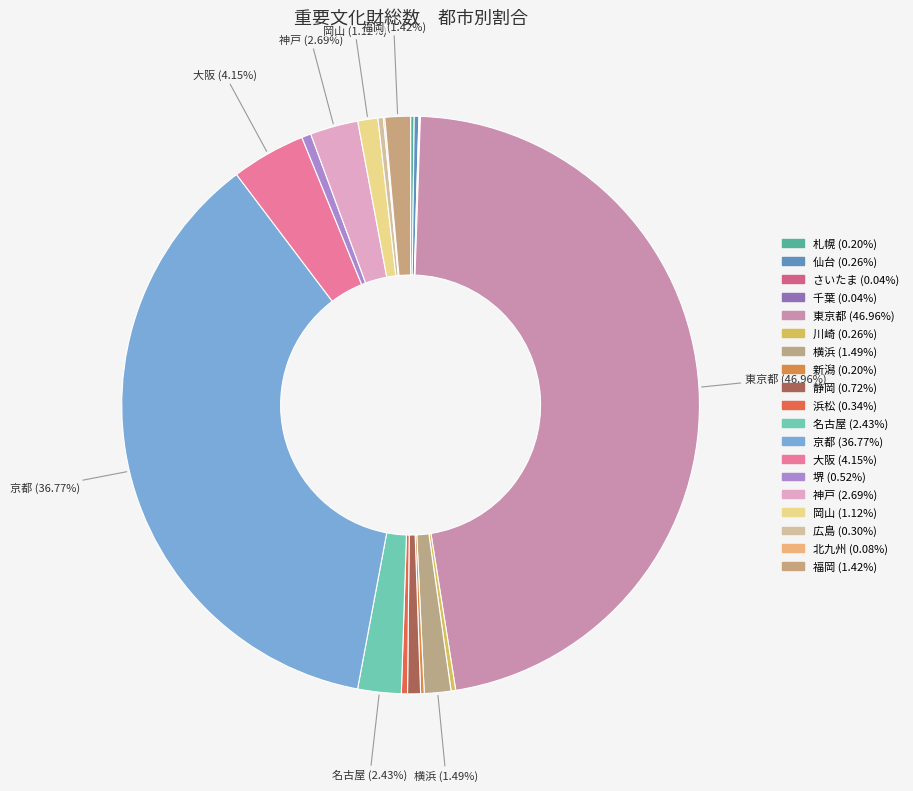

Which slice is the largest?

東京都